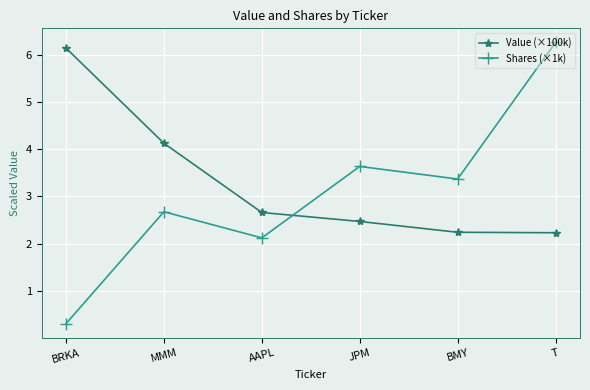

Rank the series by their average value, from lowest to highest.

Shares (×1k), Value (×100k)